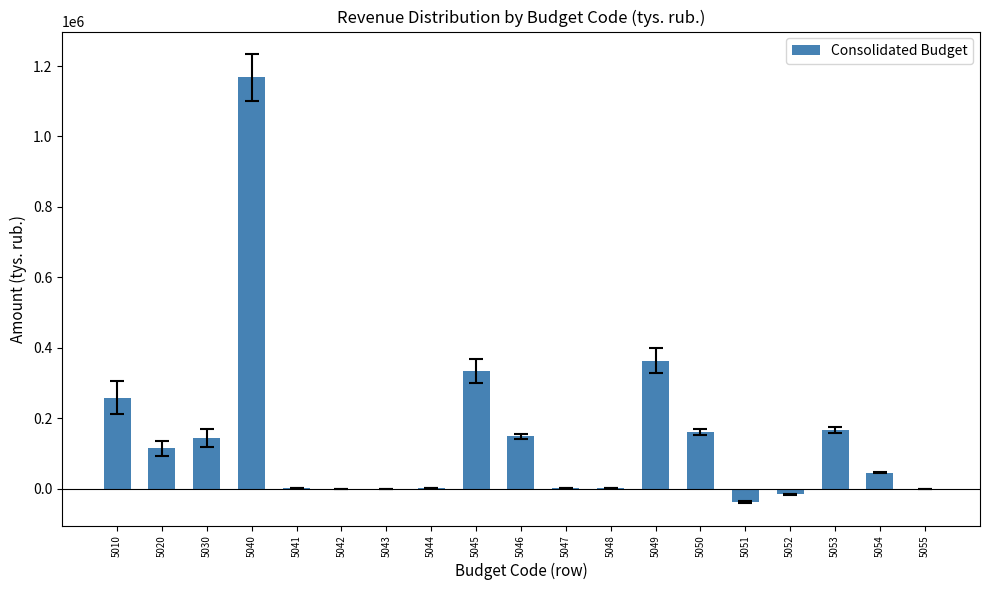

What is the greatest value displayed?

1167984